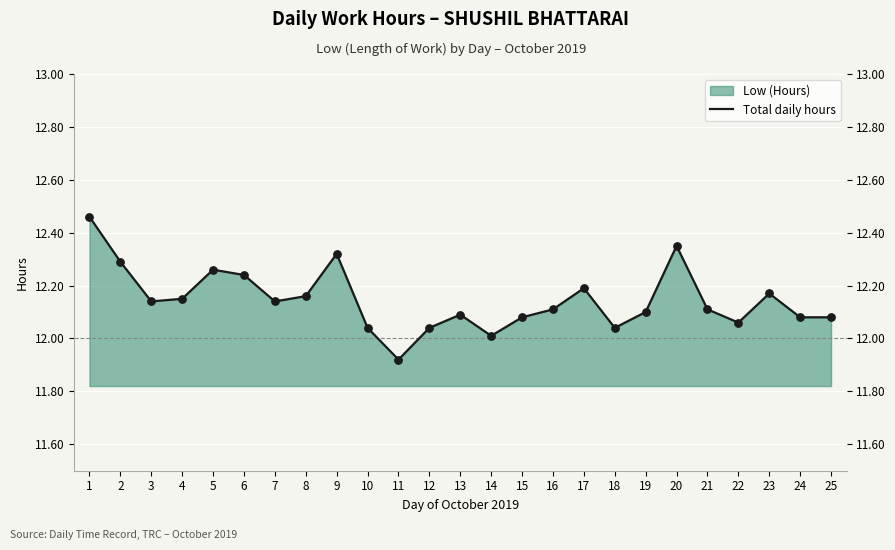

What is the ratio of the value at 2 to the value at 5?

1.0